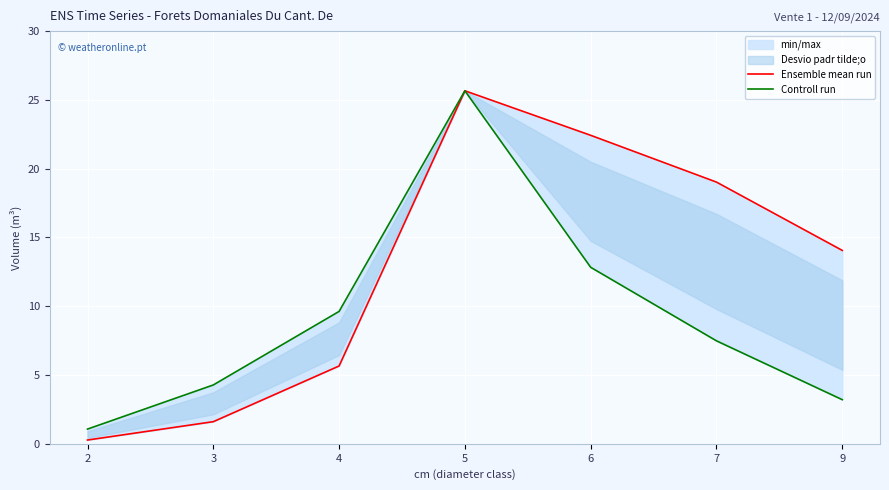

What is the value of the Ensemble mean run point at the 4th from the left?

25.7